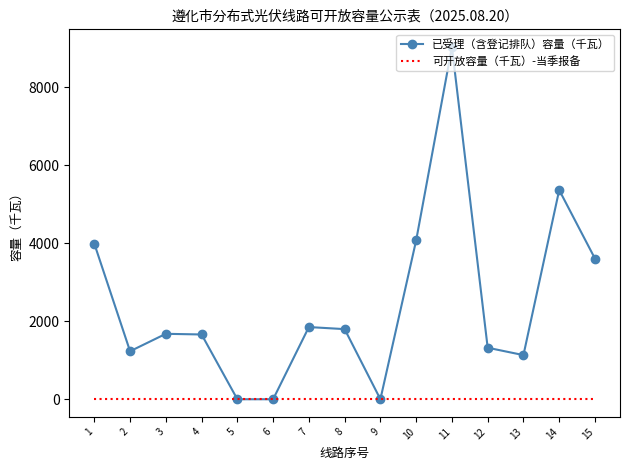

At which label does 已受理（含登记排队）容量（千瓦） first exceed 1677?

1